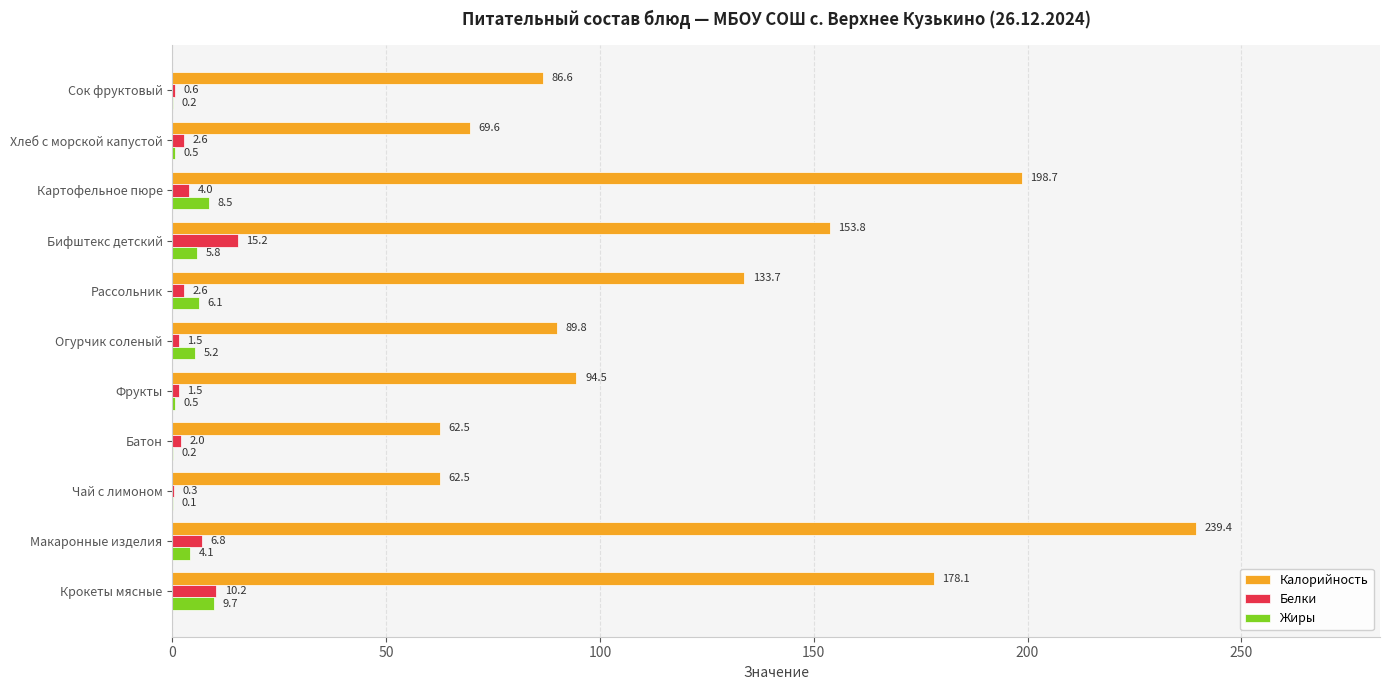

Where is Белки nearest to the value 7?

Макаронные изделия